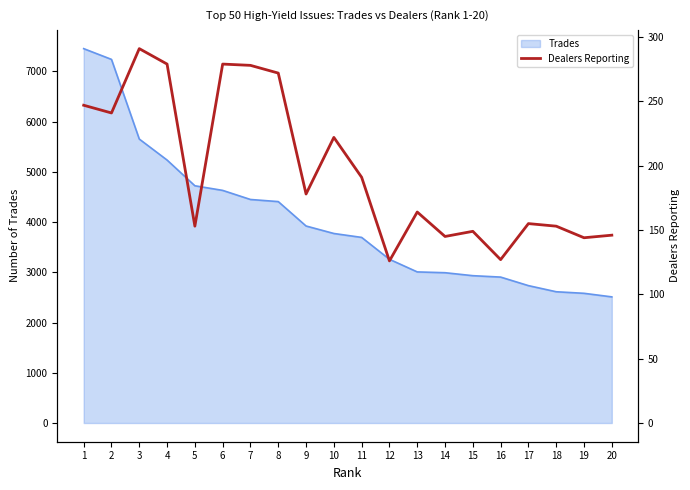

What is the average value?

197